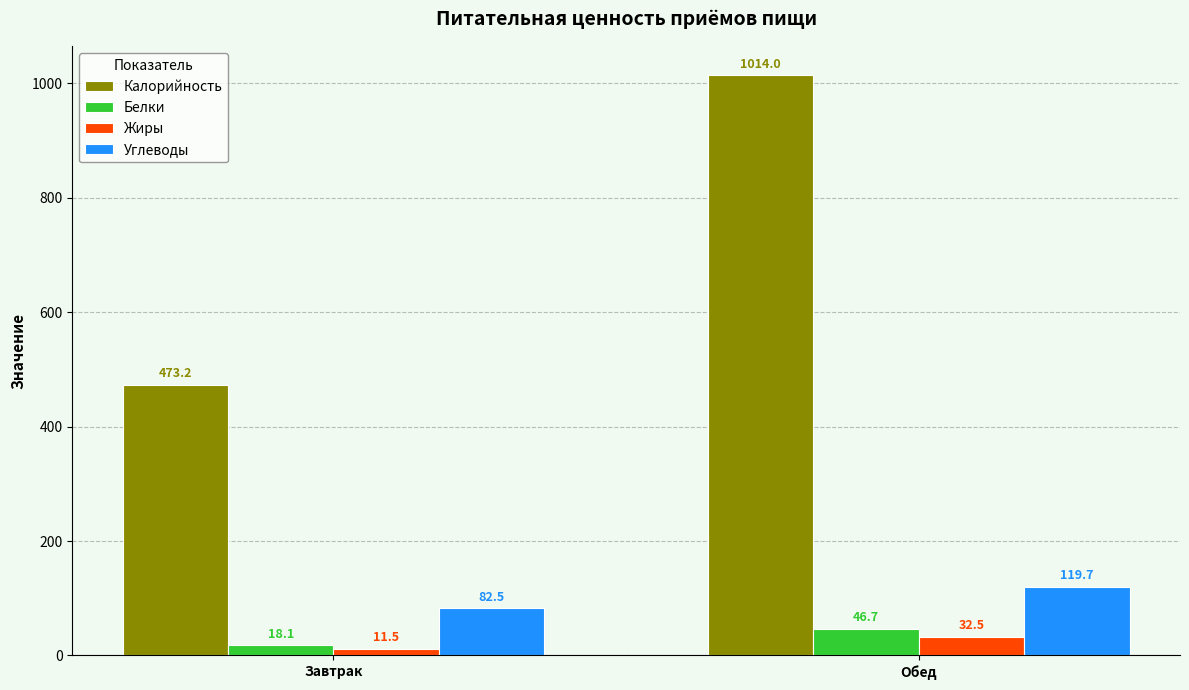

What is the difference between the Жиры values at Завтрак and Обед?

21.0